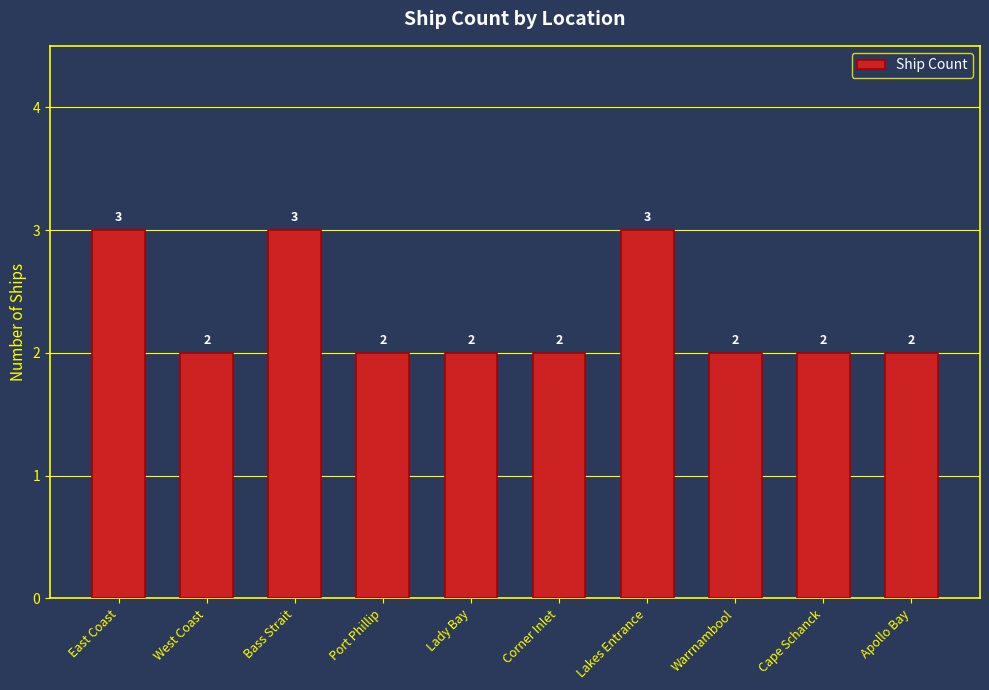

Is it true that the value at Bass Strait is 1?

False